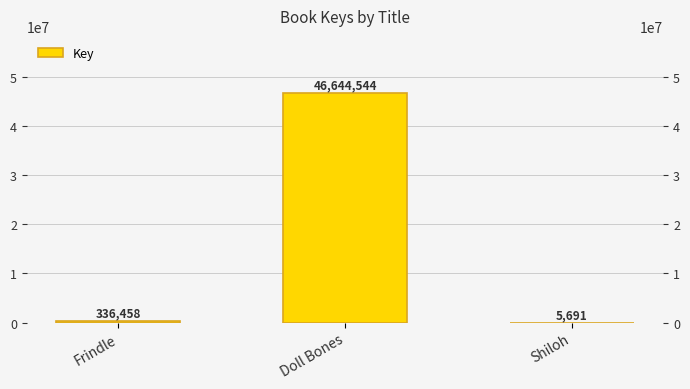

Where is the data nearest to the value 23325117?

Frindle